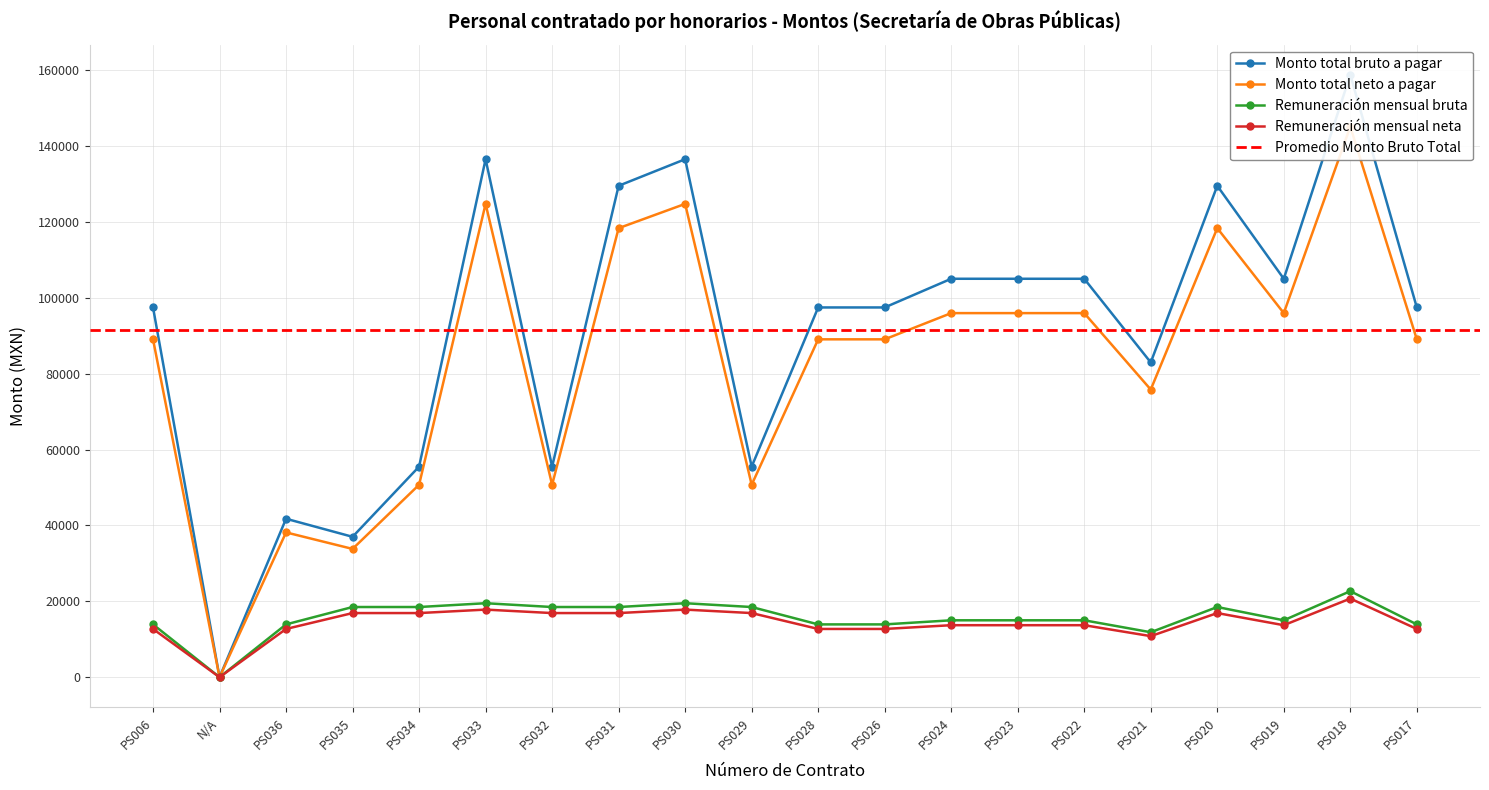

What is the greatest value displayed?

158760